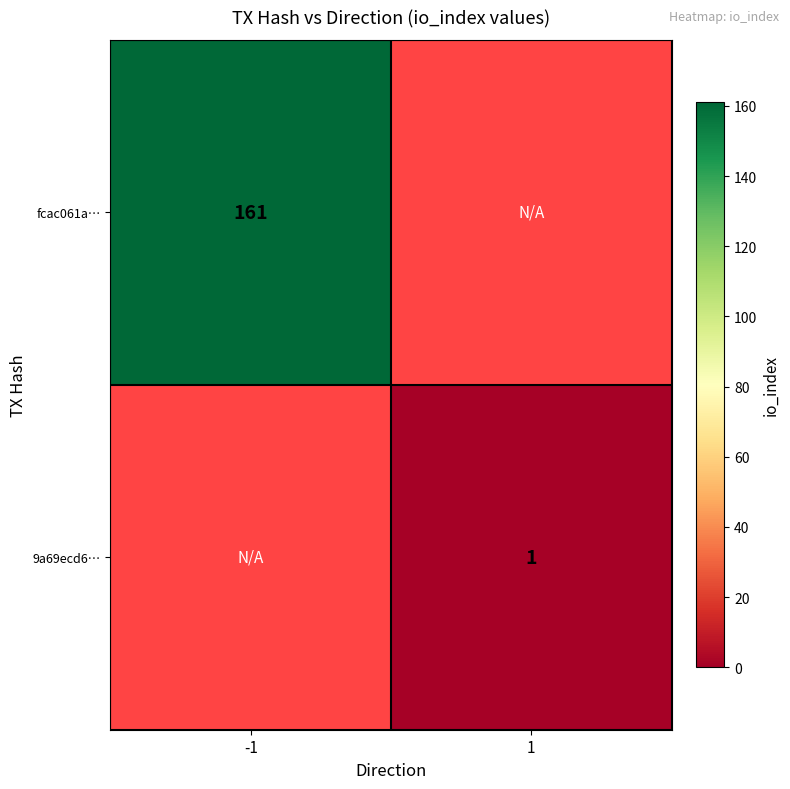

Is it true that 9a69ecd6… equals 1 at 1?

True